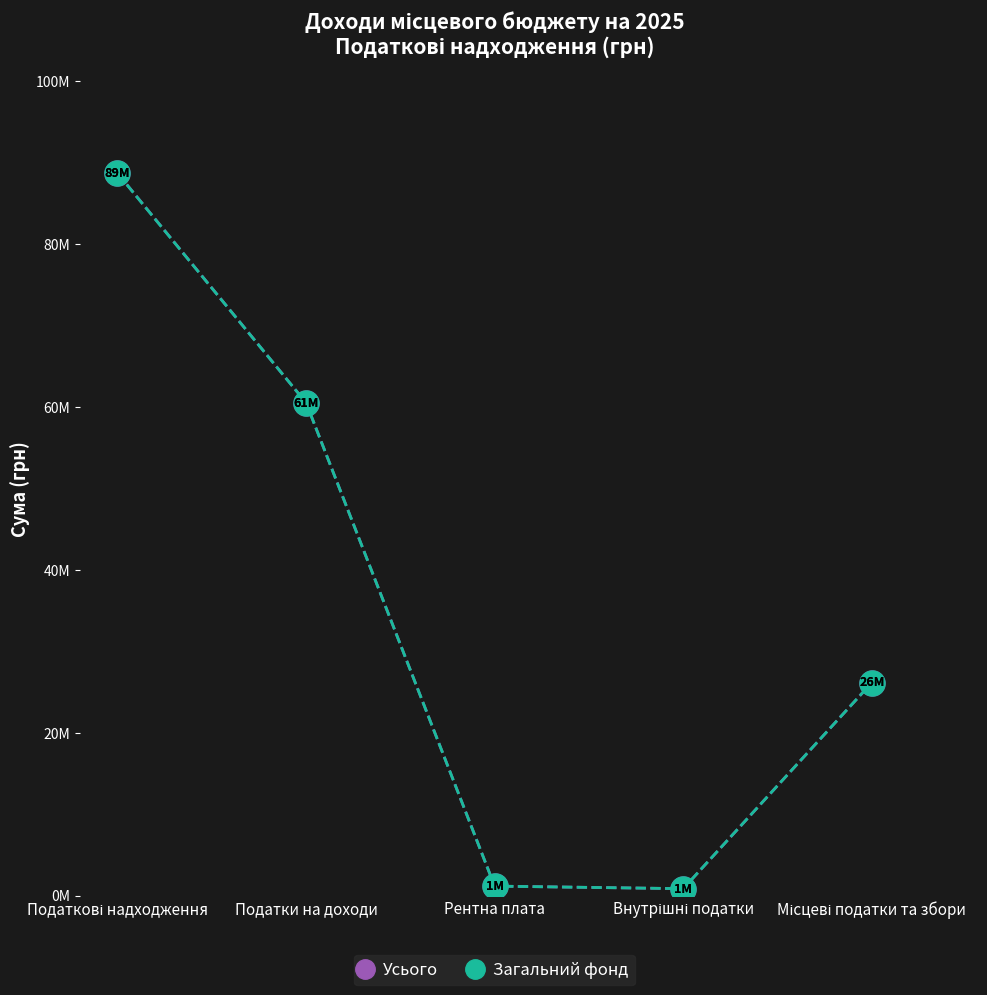

What are all the series names shown in the legend?

Усього, Загальний фонд